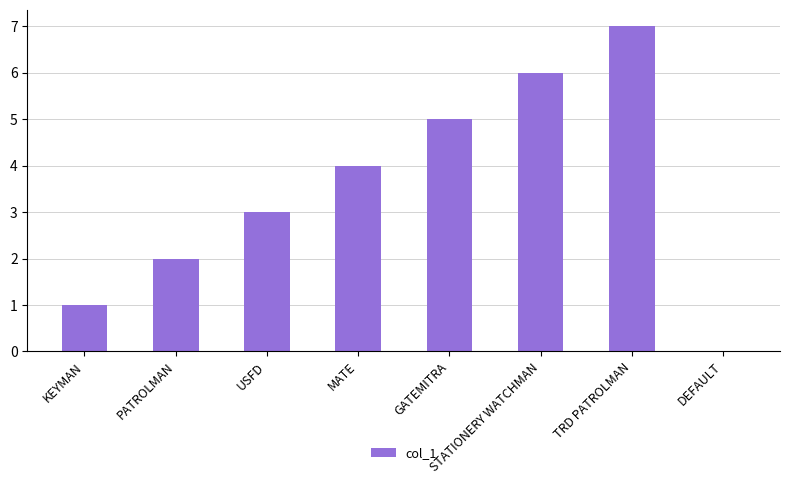

What is the approximate value at PATROLMAN?

2